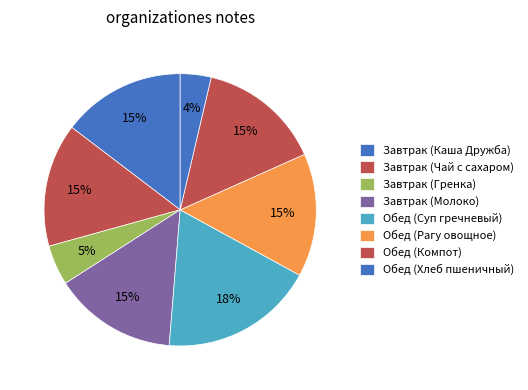

How many slices are in this pie chart?

8